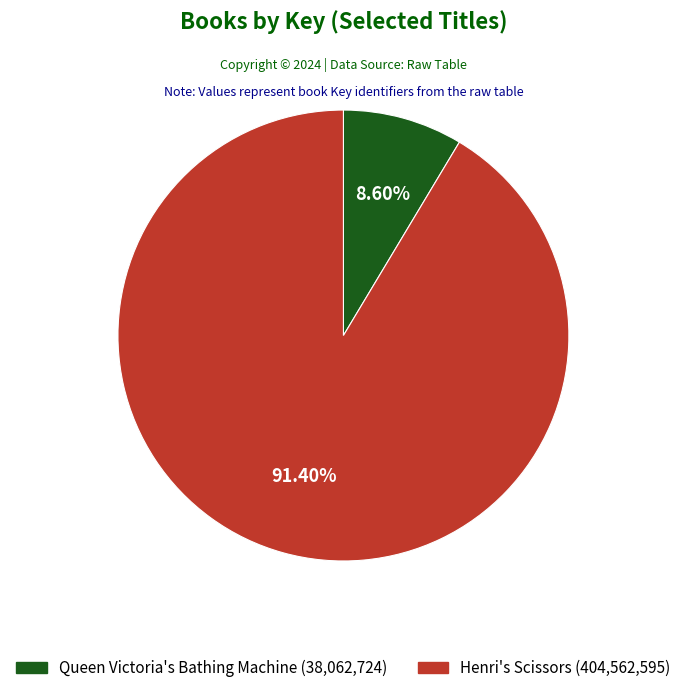

Is there any slice that represents more than half of the pie?

Yes